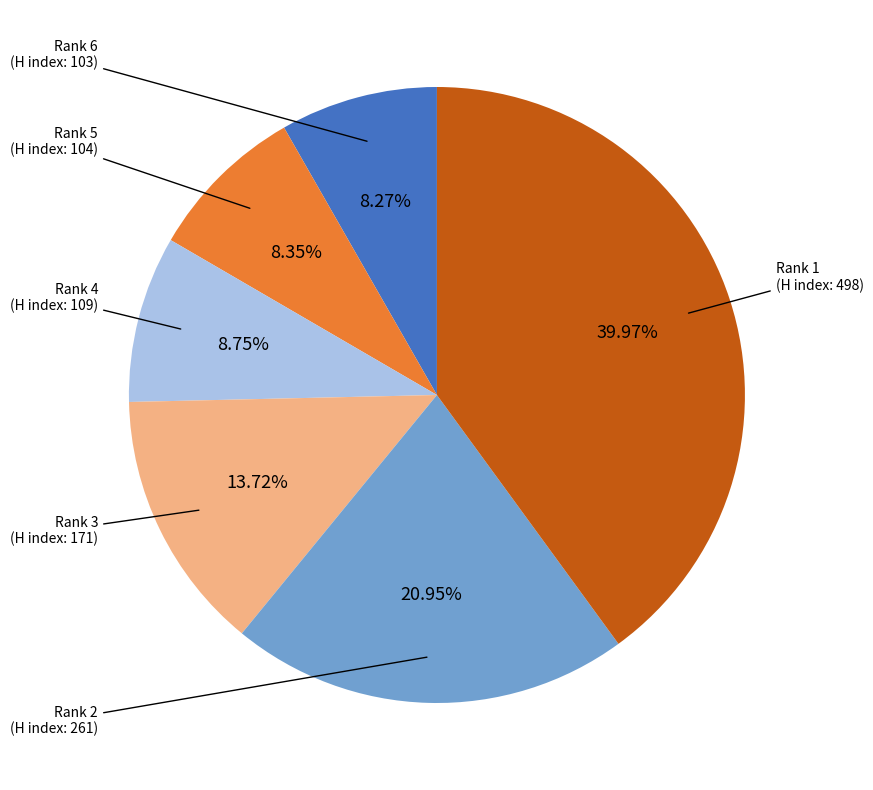

Is there a majority slice in this chart?

No